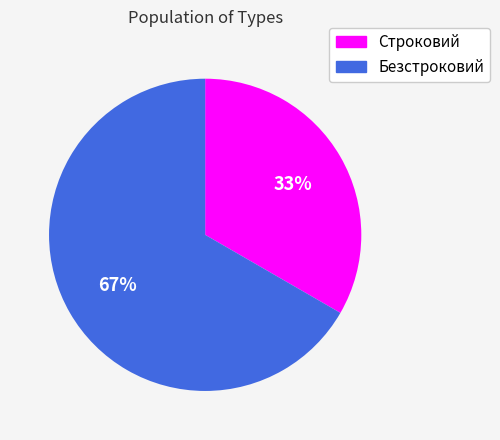

To the nearest percent, what percentage of the pie is Безстроковий?

67%